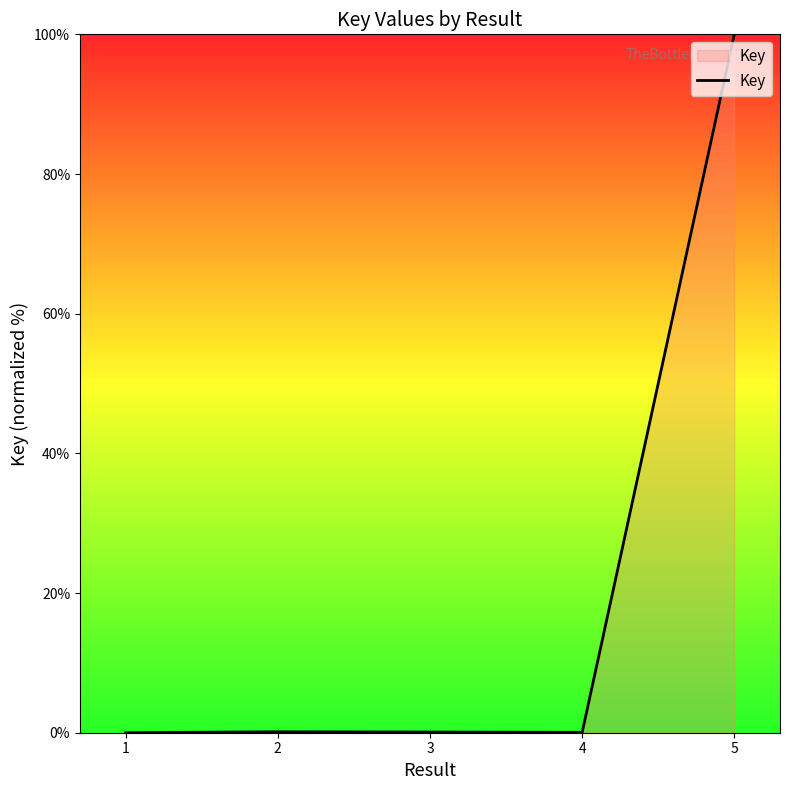

What is the greatest value displayed?

100.0